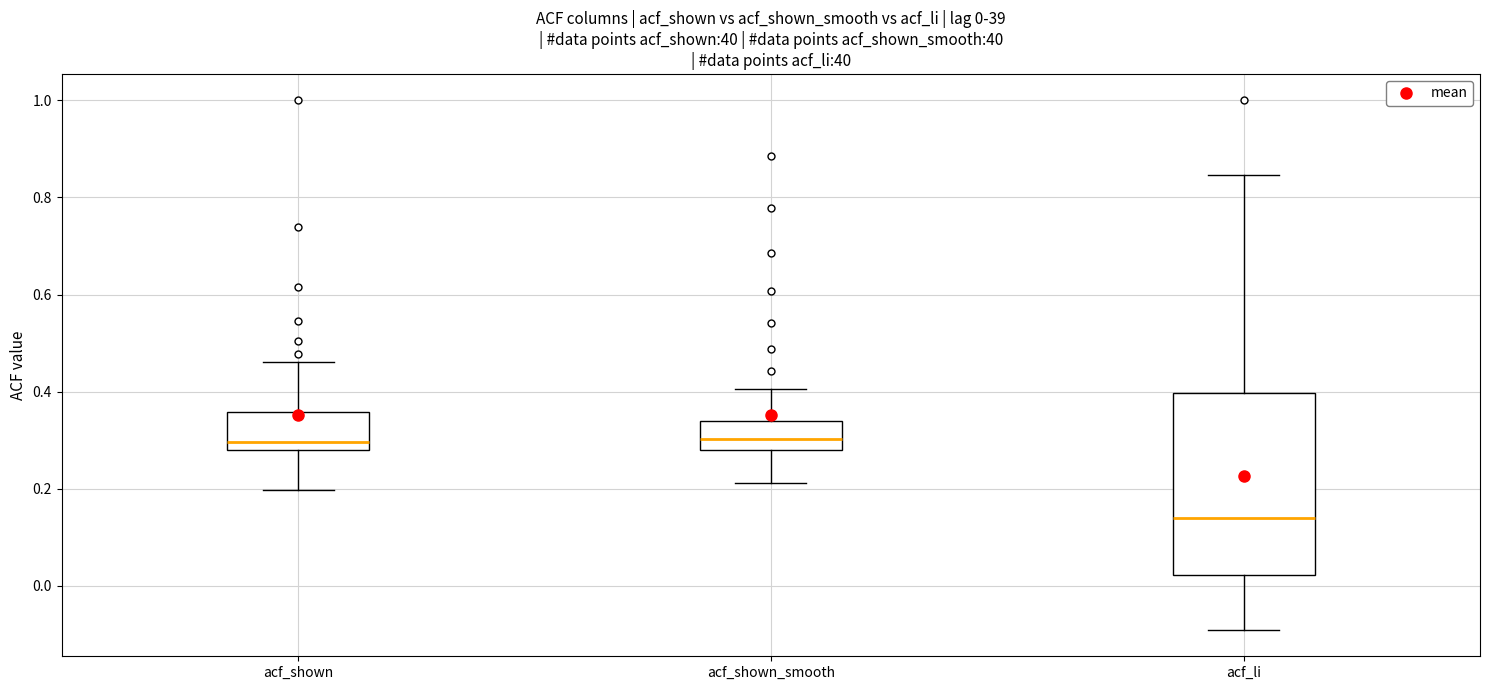

Which box is the tallest, from its lower edge to its upper edge?

acf_li